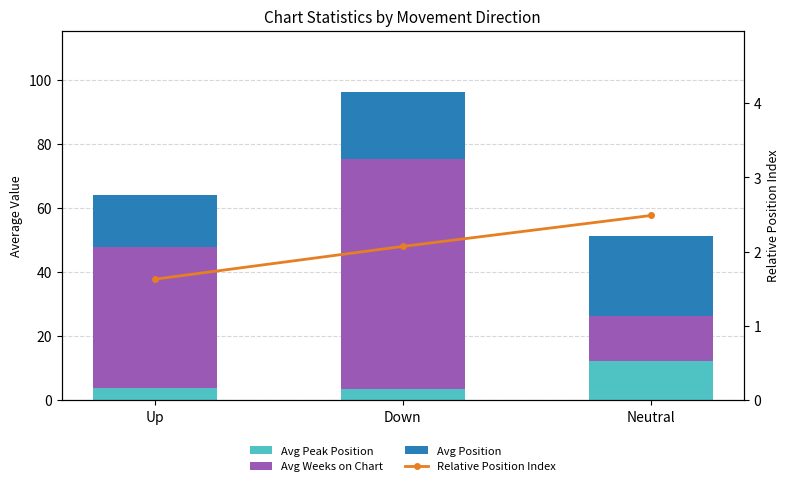

At which category is the sum across all series the highest?

Down